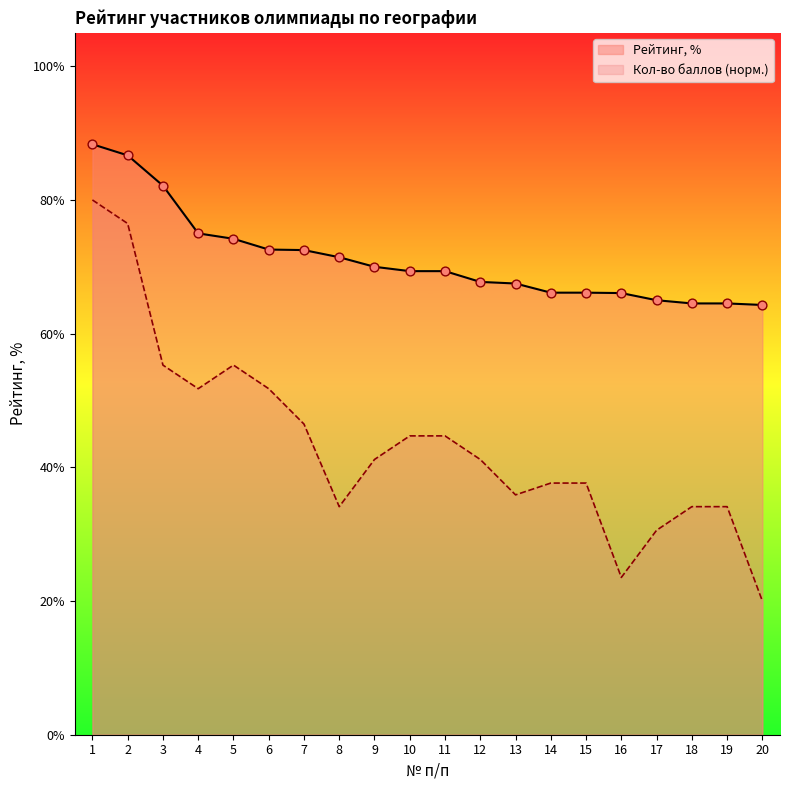

What are all the series names shown in the legend?

Рейтинг, %, Кол-во баллов (норм.)